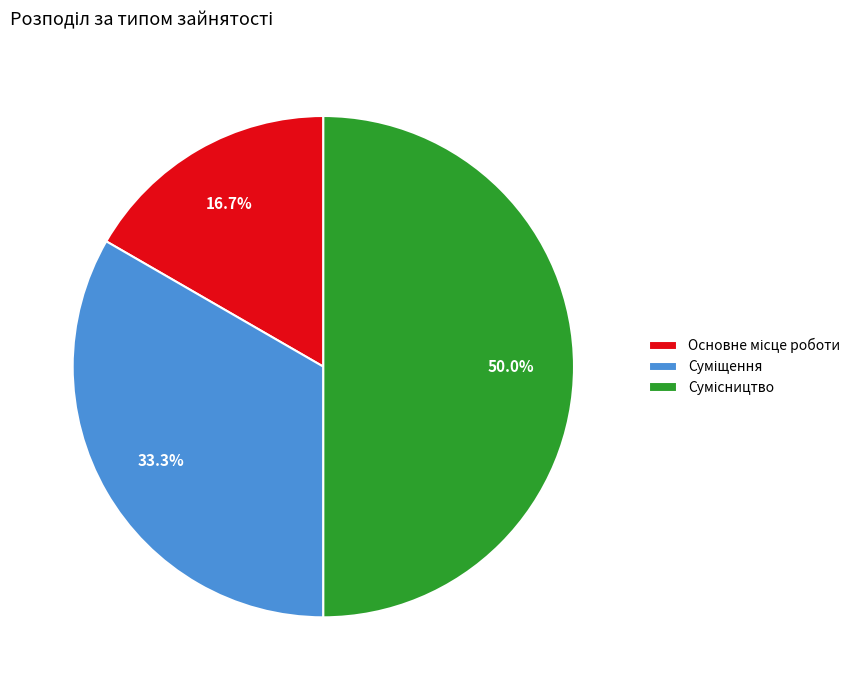

How many slices are in this pie chart?

3